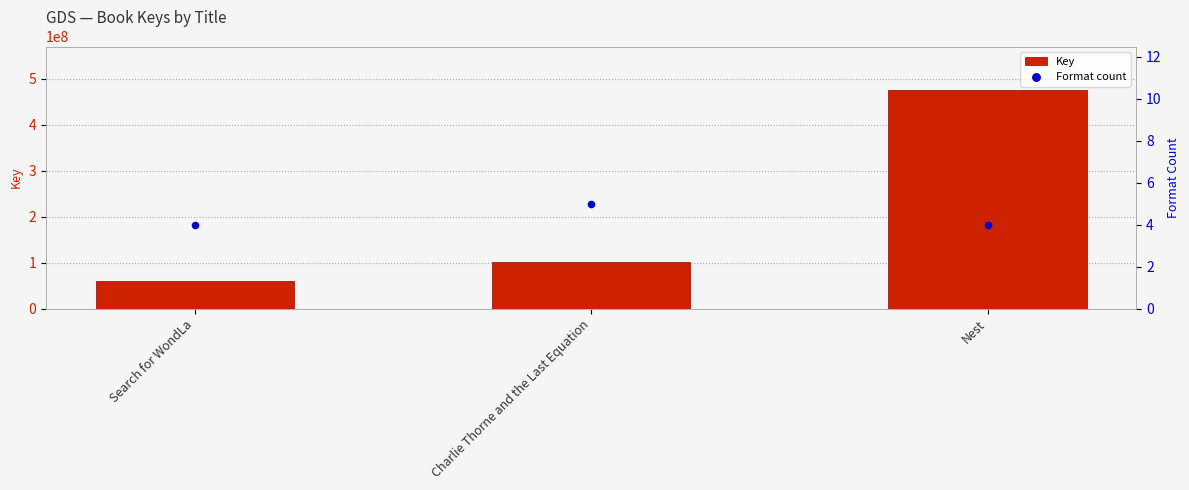

Which series reaches the minimum Y coordinate?

Format count